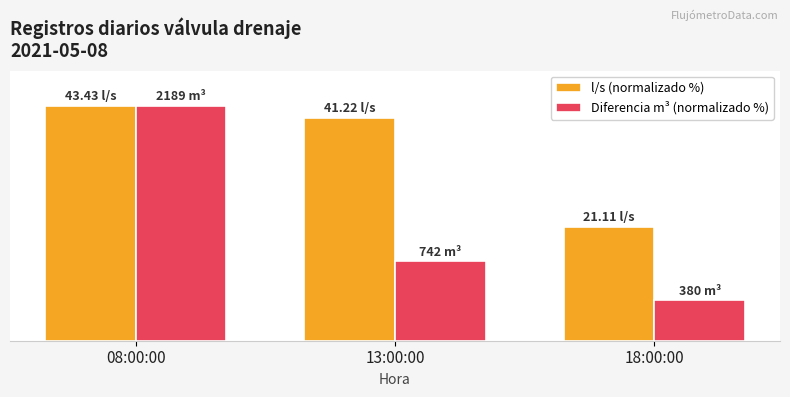

What is the label of the 3rd bar from the right?

08:00:00